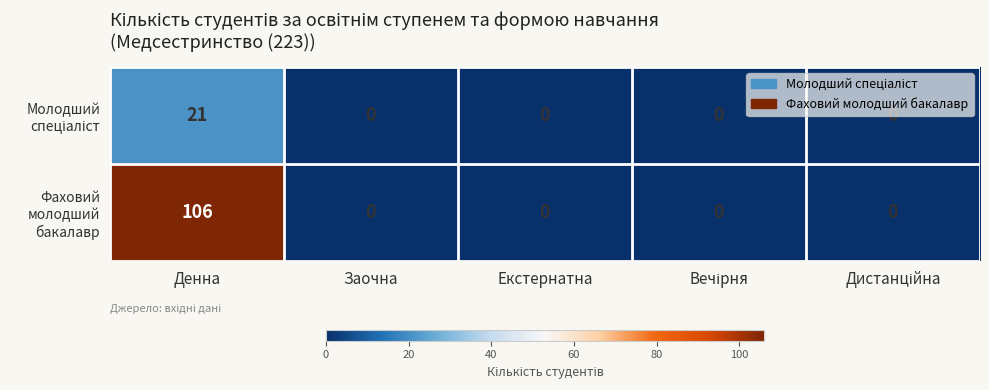

What is the maximum value shown in the chart?

106